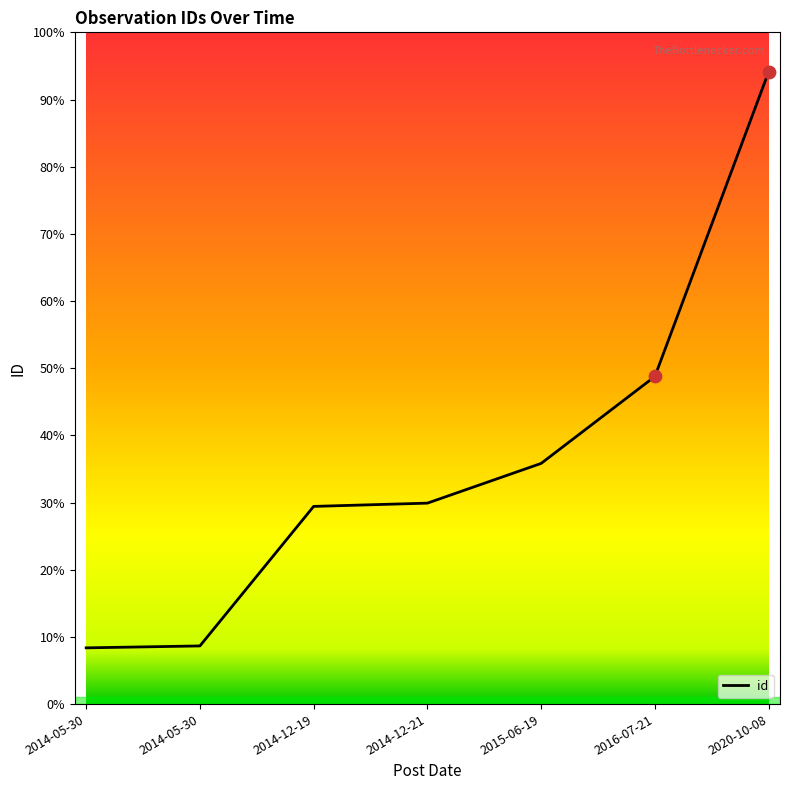

Between 2014-12-21 and 2020-10-08, which is larger?

2020-10-08